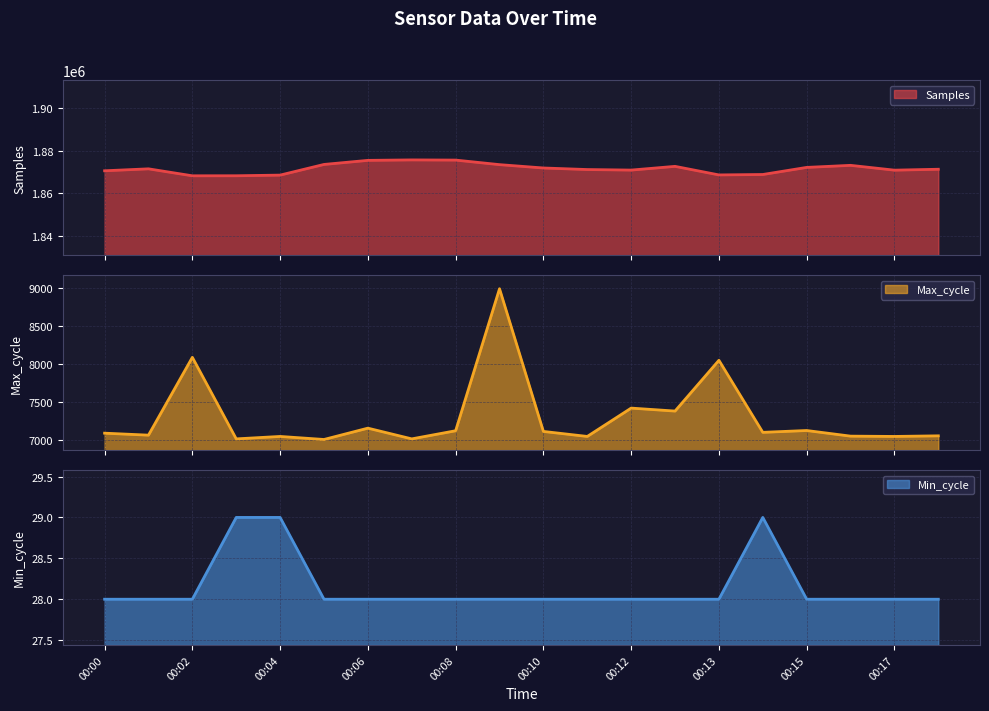

Between 00:01 and 00:02, which series saw the biggest shift?

Samples